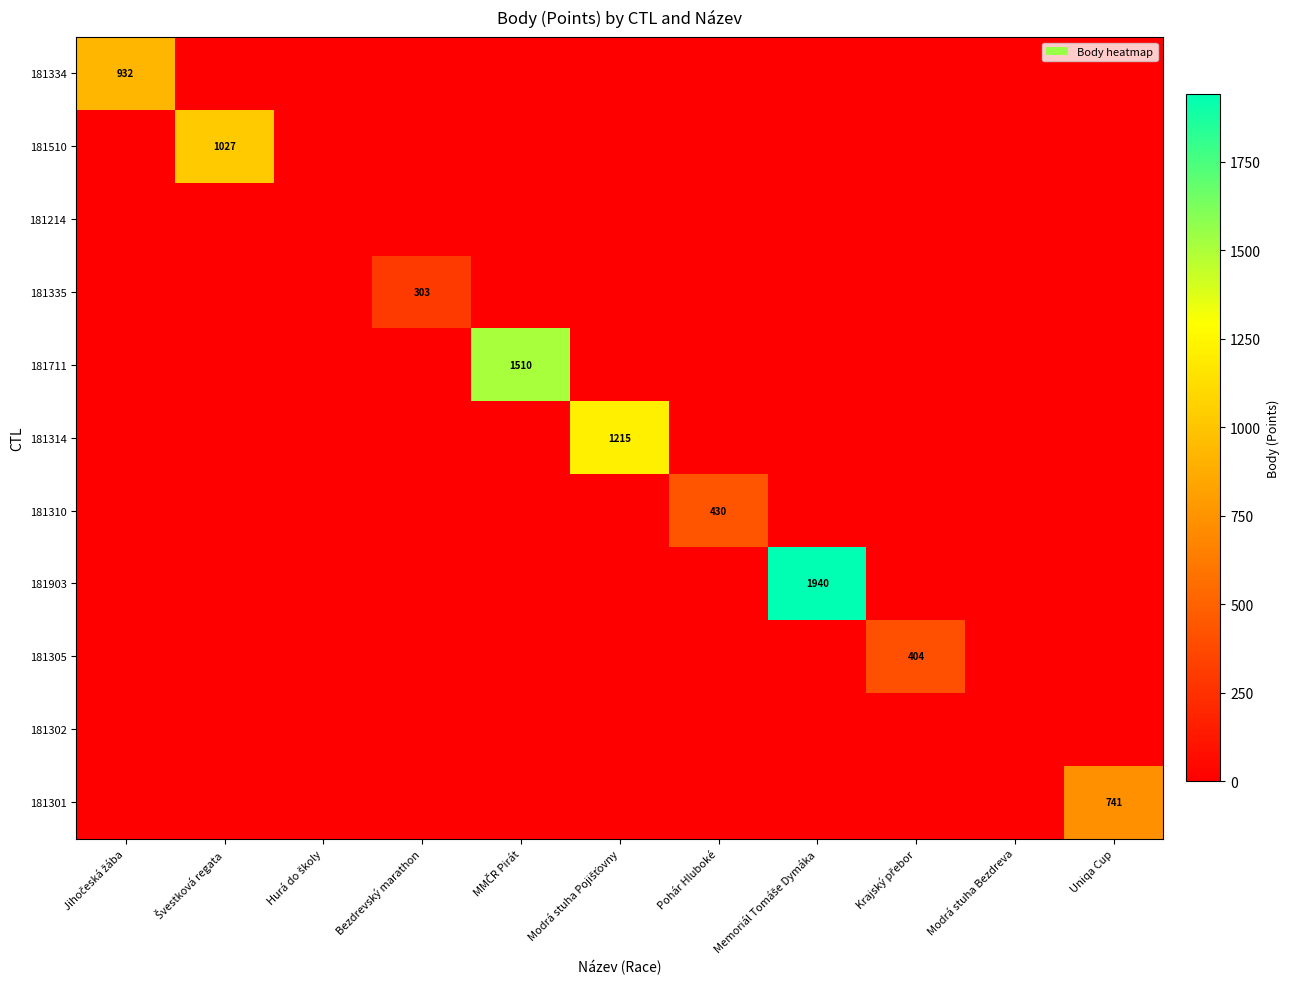

Which series has the largest total across all categories?

181903